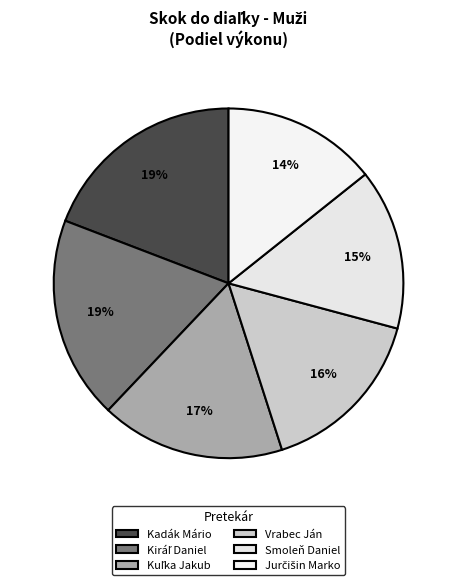

Count the number of slices in the pie.

6